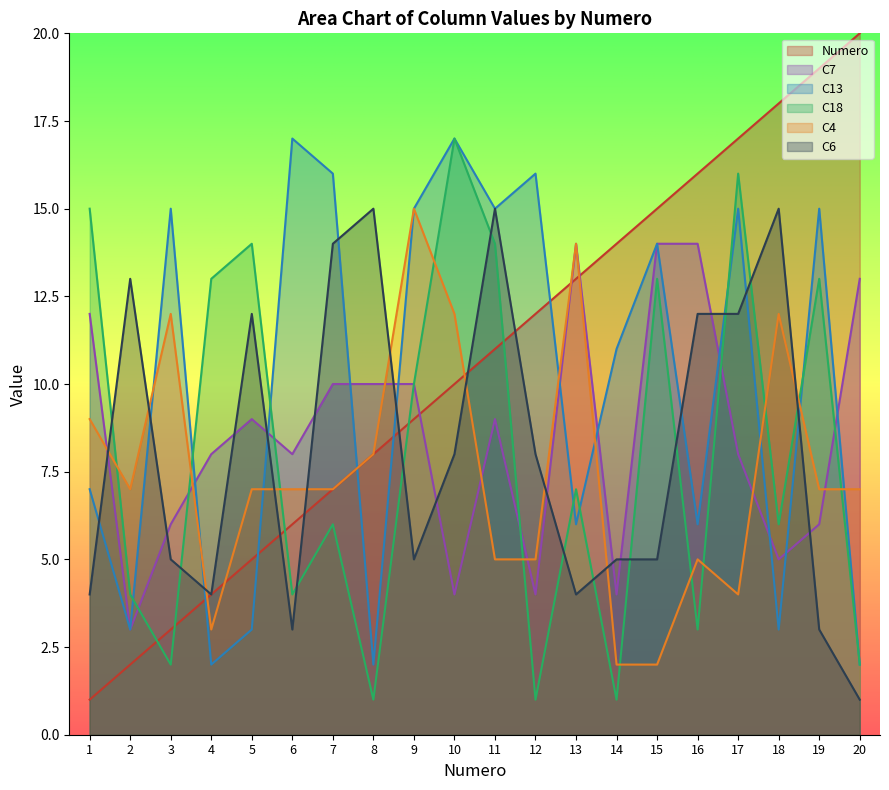

True or false: C6 has a value of 3 at 15.

False